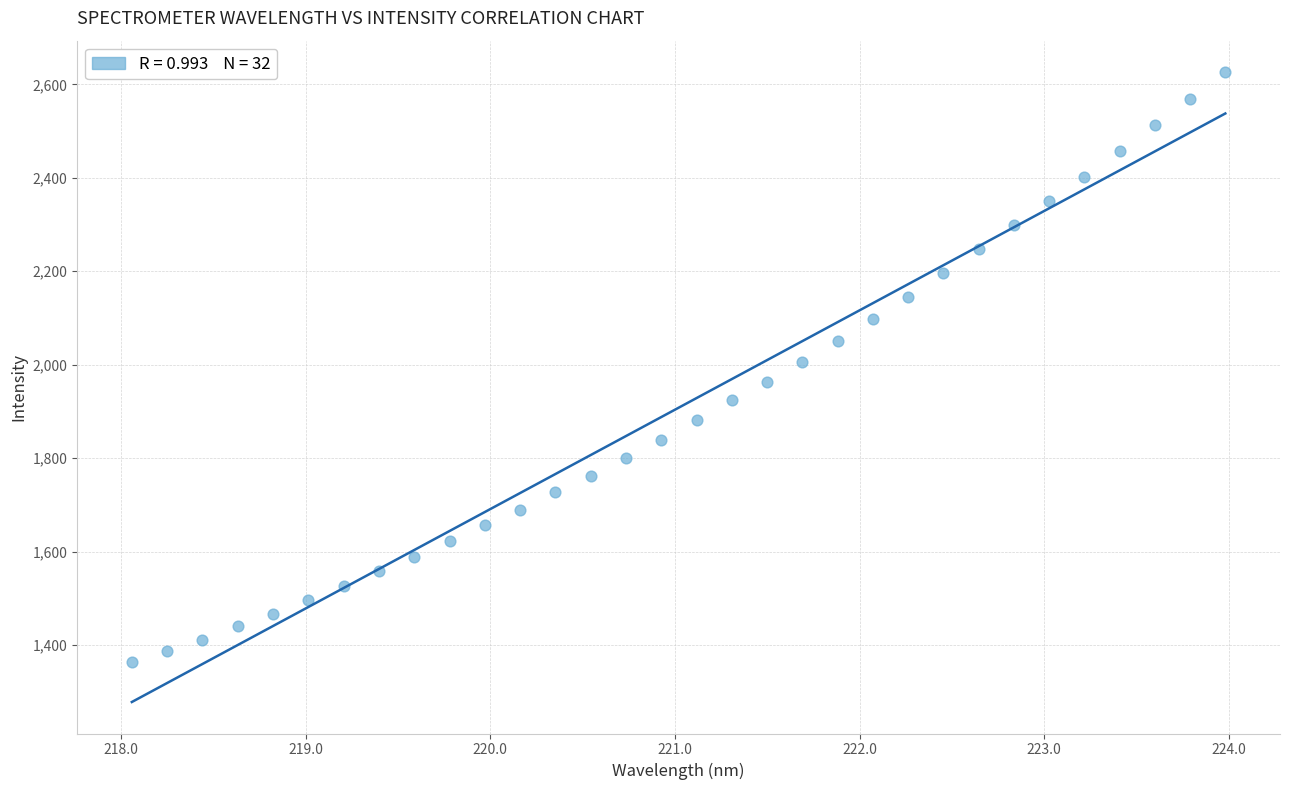

What is the range of Y values (max minus min)?

1262.7